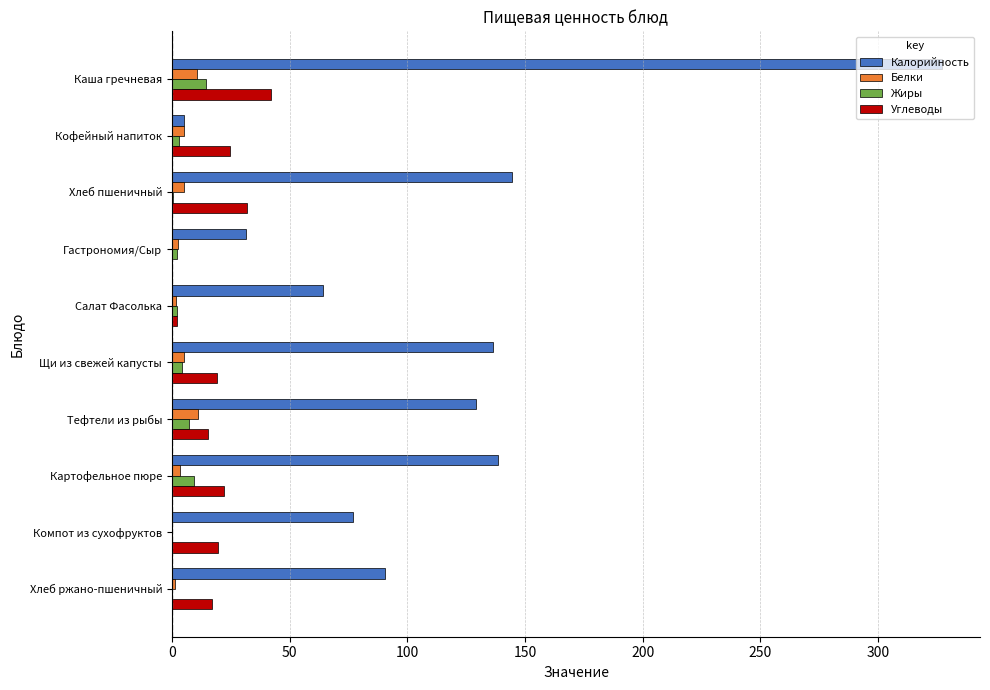

What is the sum of all Жиры values?

43.4